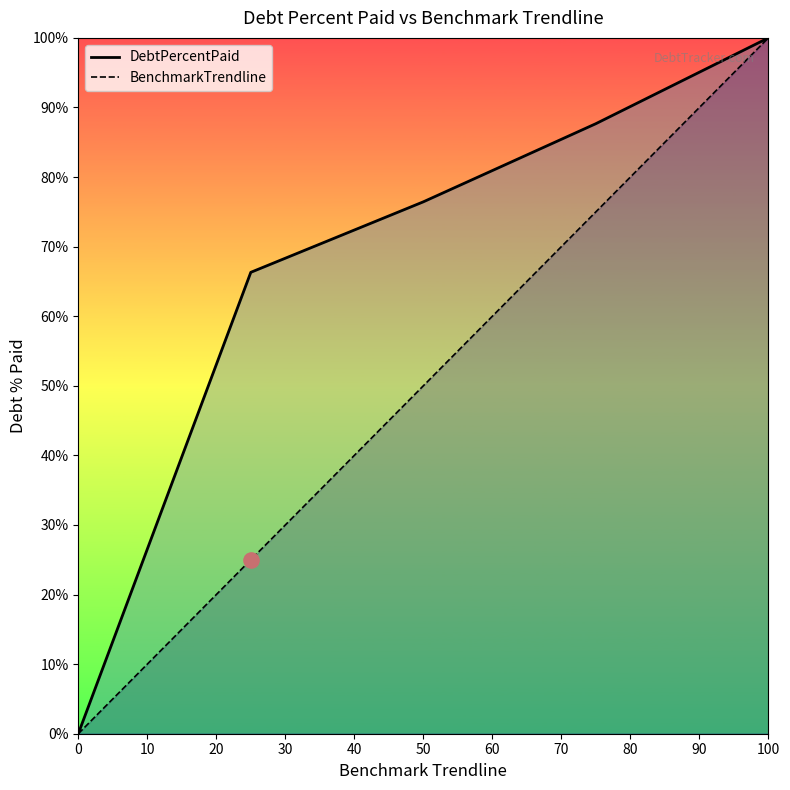

Which series contains the highest Y value?

DebtPercentPaid